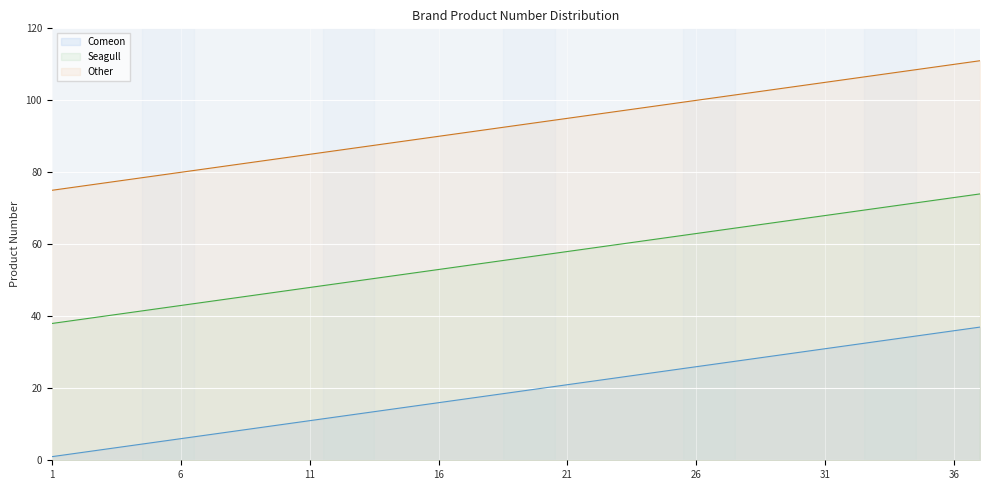

List the series in order of their peak value, highest first.

Other, Seagull, Comeon